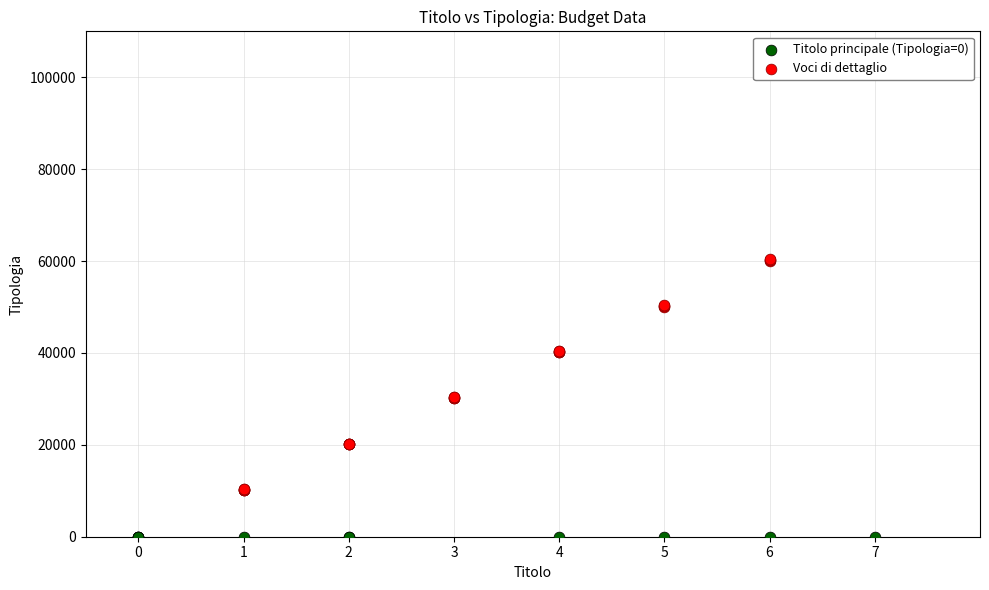

Which series reaches the minimum Y coordinate?

Titolo principale (Tipologia=0)